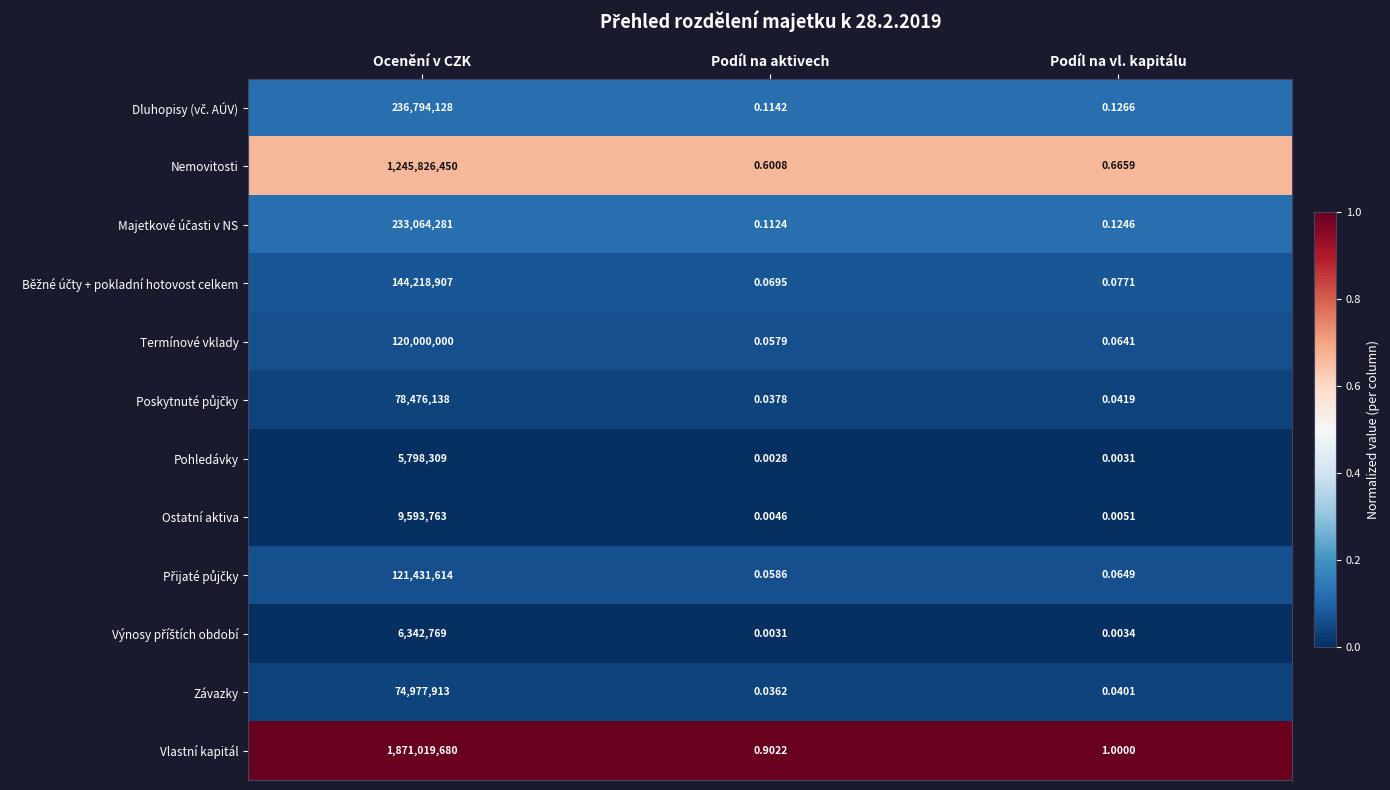

Between Ocenění v CZK and Podíl na aktivech, which series saw the biggest shift?

Vlastní kapitál